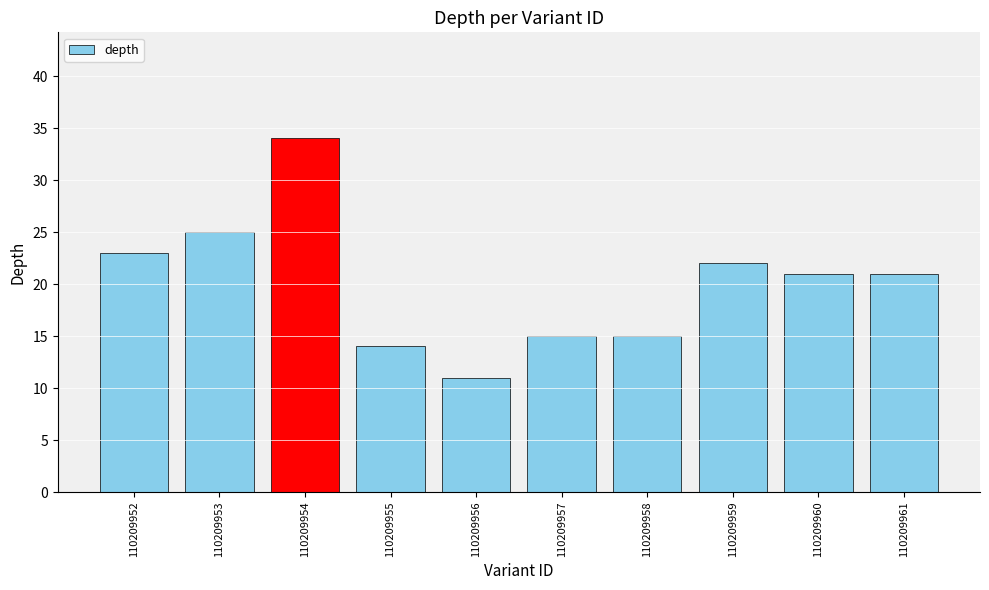

Reading left to right, extract all data points from this chart.

23	25	34	14	11	15	15	22	21	21